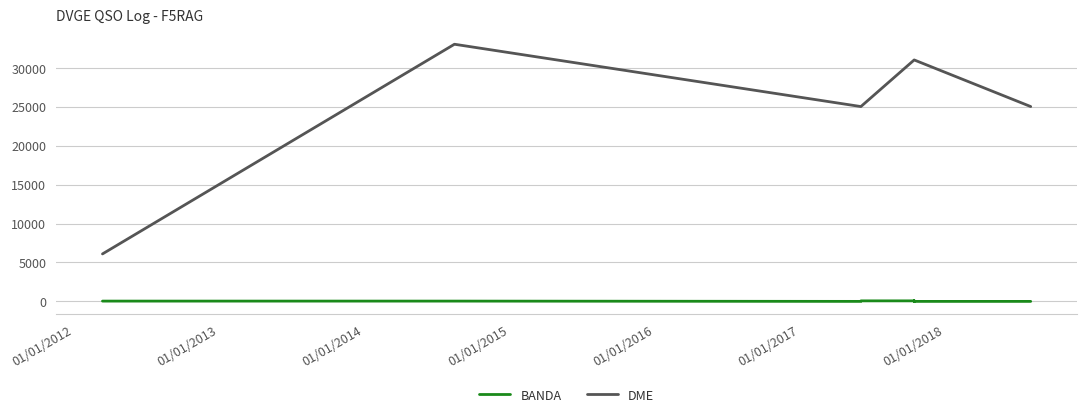

Is the value of BANDA at 01/01/2018 greater than the value of DME at 01/01/2012?

No